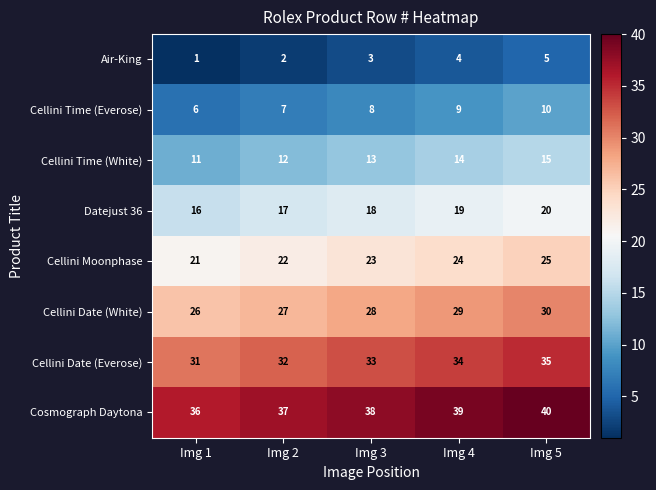

The value of Cellini Time (Everose) at Img 4 is 3. True or false?

False